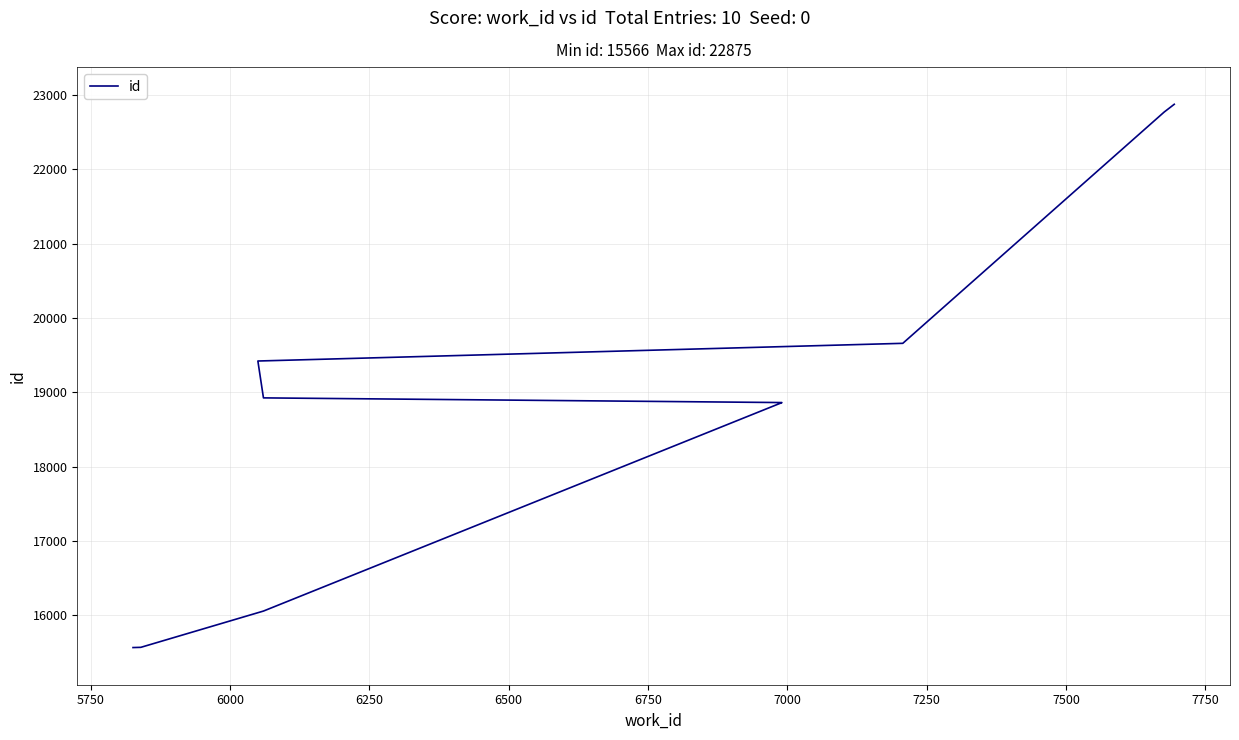

Does the chart display data point markers on the line(s)?

No